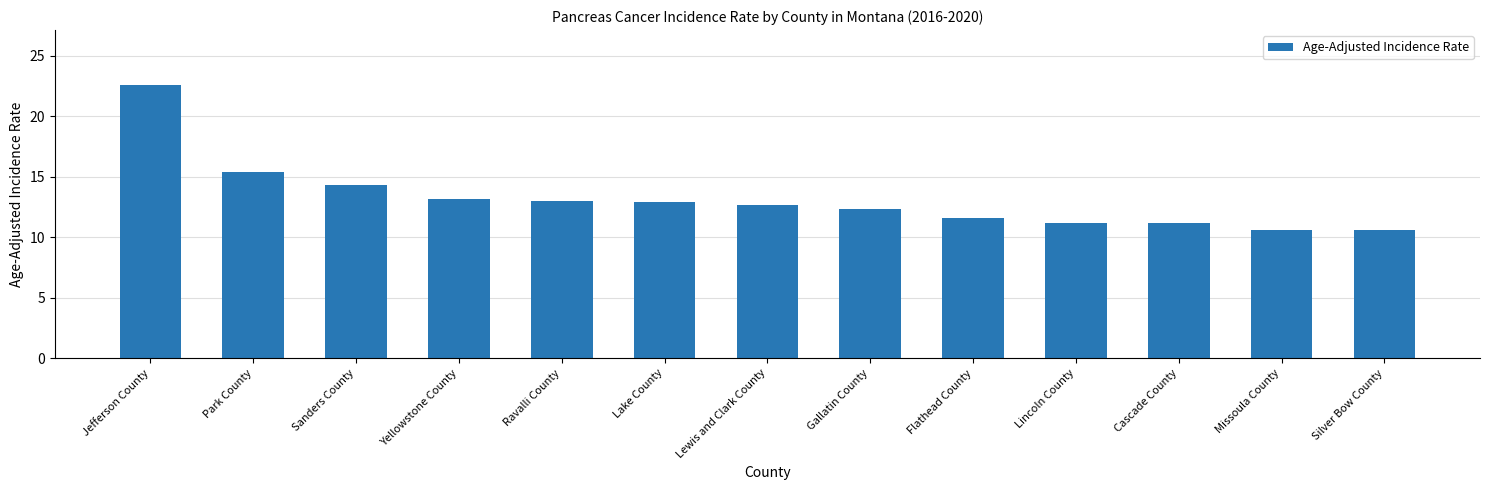

Are the bars grouped side by side (vs. stacked)?

No